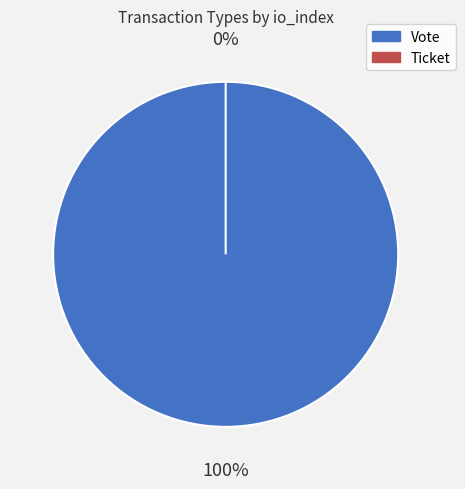

To the nearest percent, what is the difference between the largest and smallest slice percentages?

100%